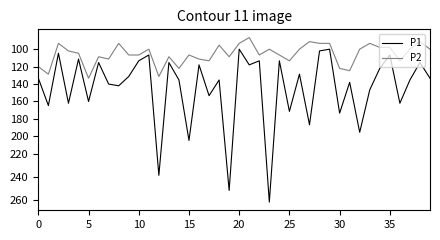

What are all the series names shown in the legend?

P1, P2